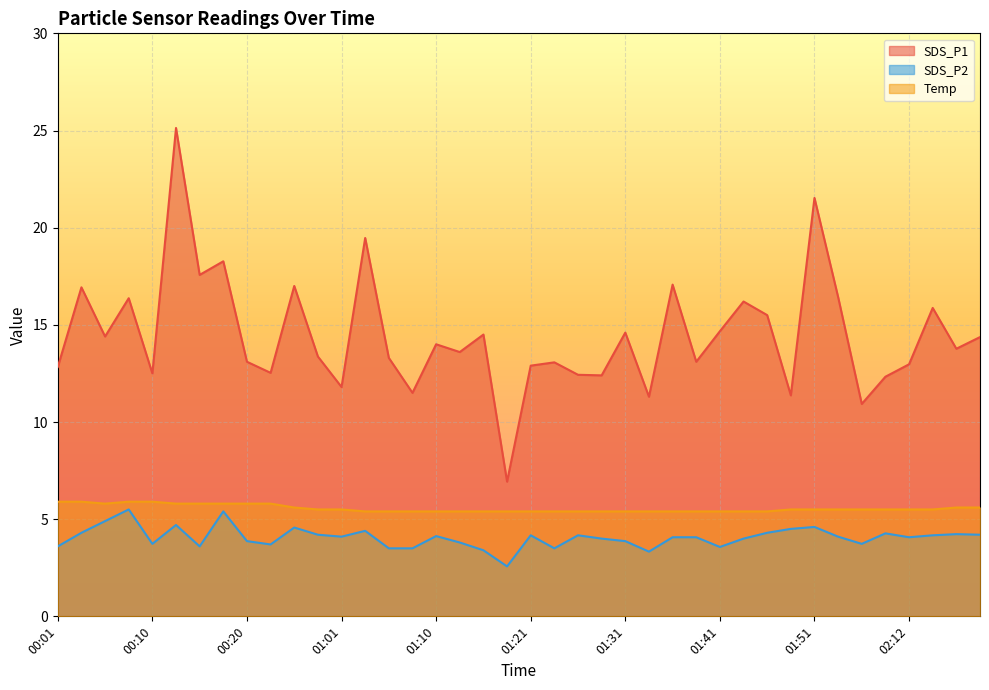

What is the sum of all SDS_P2 values?

162.4